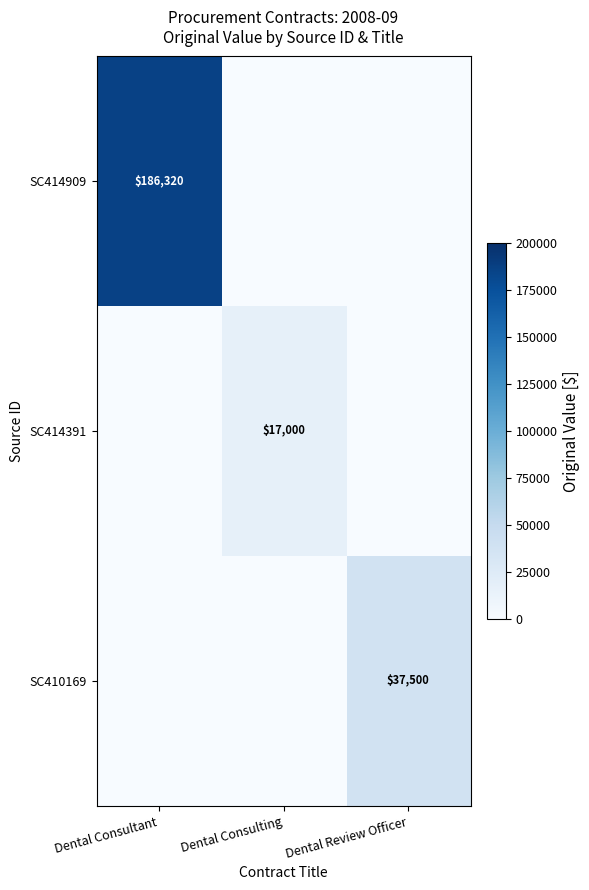

Is it true that SC410169 equals 20651 at Dental Review Officer?

False